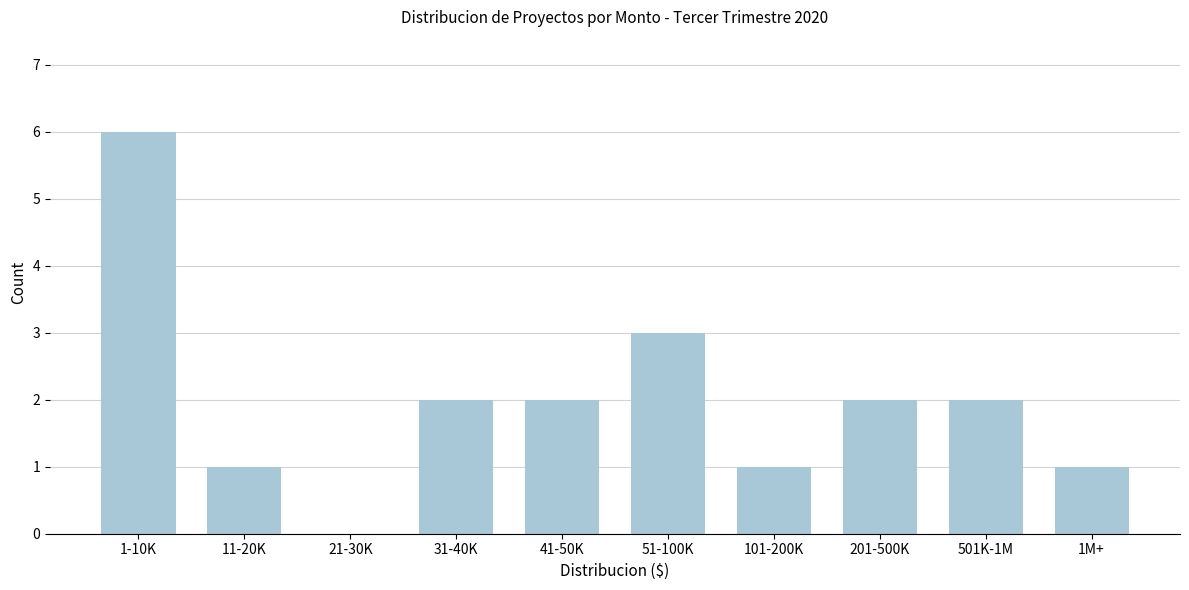

Reading left to right, transcribe all the data shown in this chart.

1-10K=6	11-20K=1	21-30K=0	31-40K=2	41-50K=2	51-100K=3	101-200K=1	201-500K=2	501K-1M=2	1M+=1